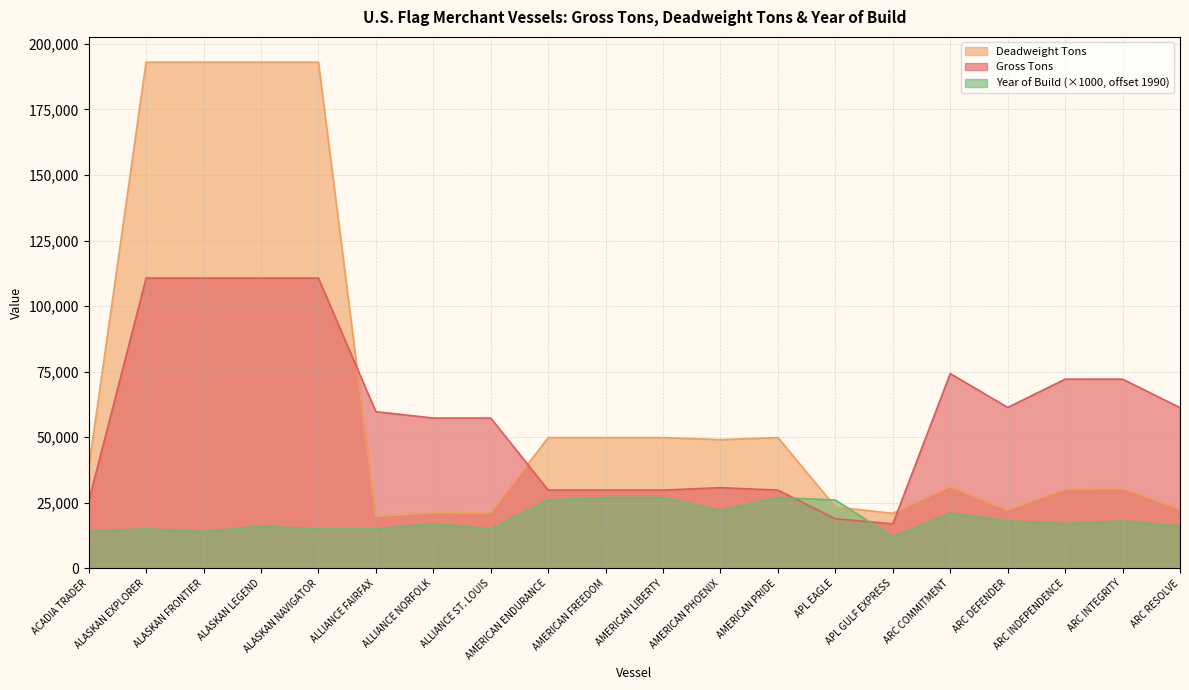

Which series ends up on top after the final intersection of Gross Tons and Year of Build?

Gross Tons